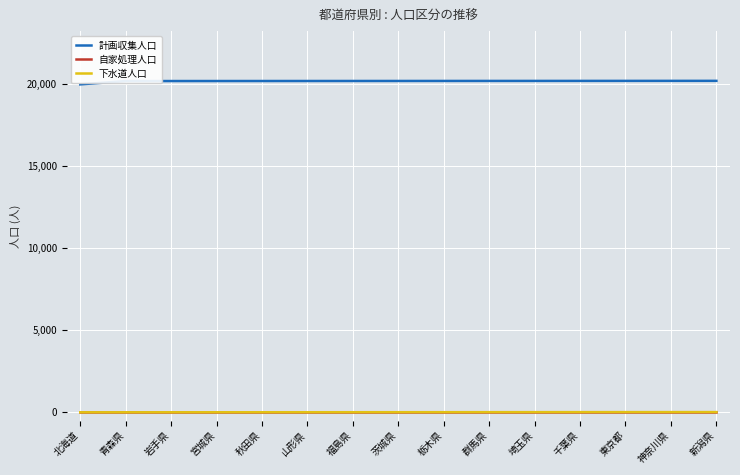

What is the minimum value for 下水道人口?

7